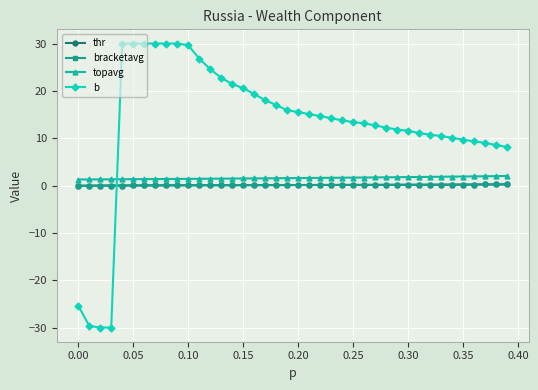

Which series has the largest total across all categories?

b